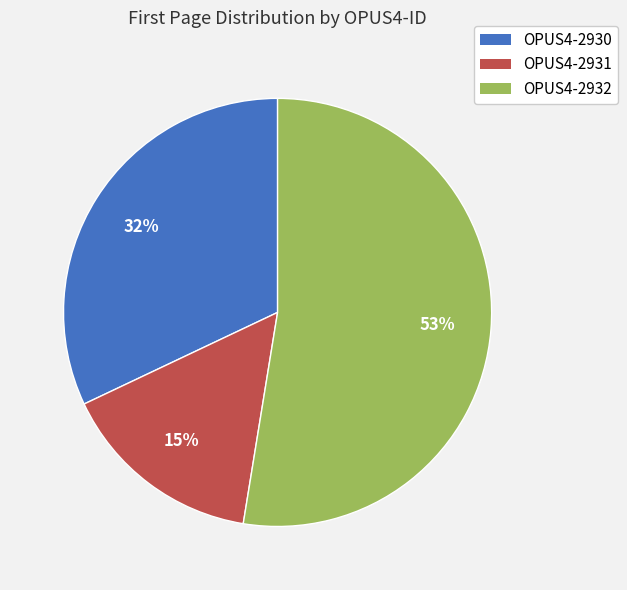

Count the number of slices in the pie.

3